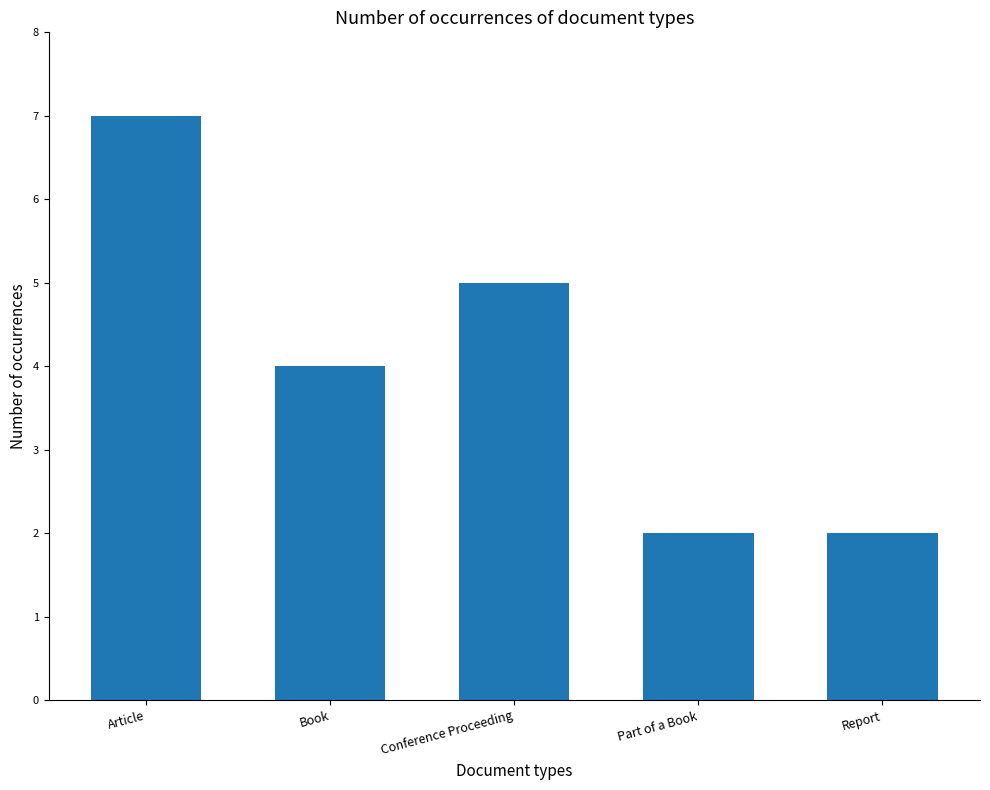

What is the difference between the second highest and second lowest values?

3